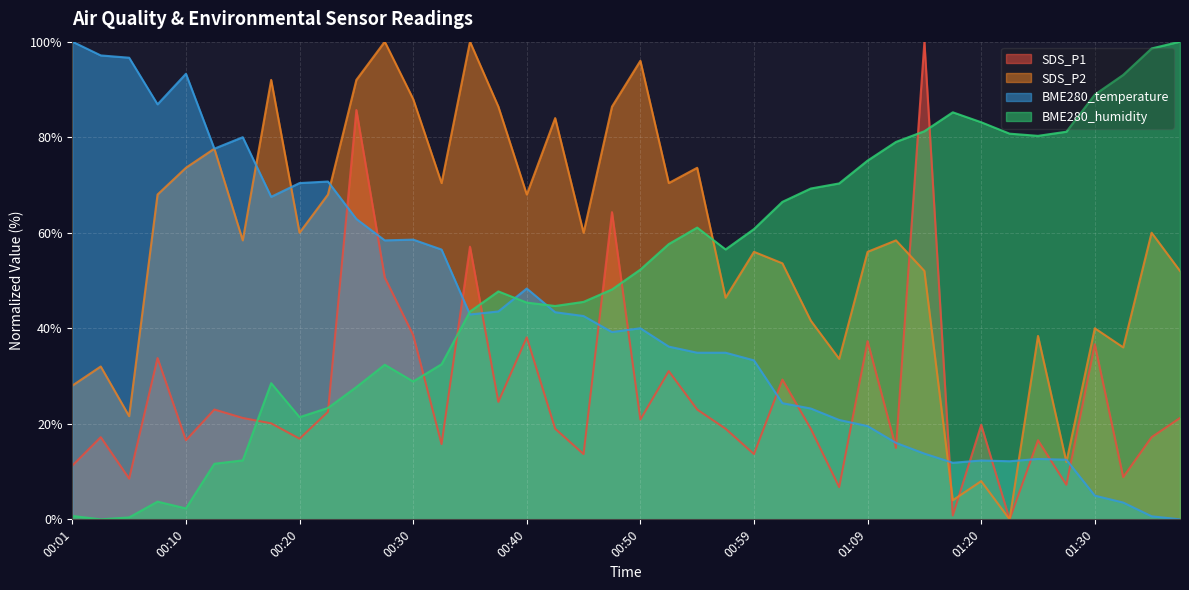

How many lines are shown in the chart?

4